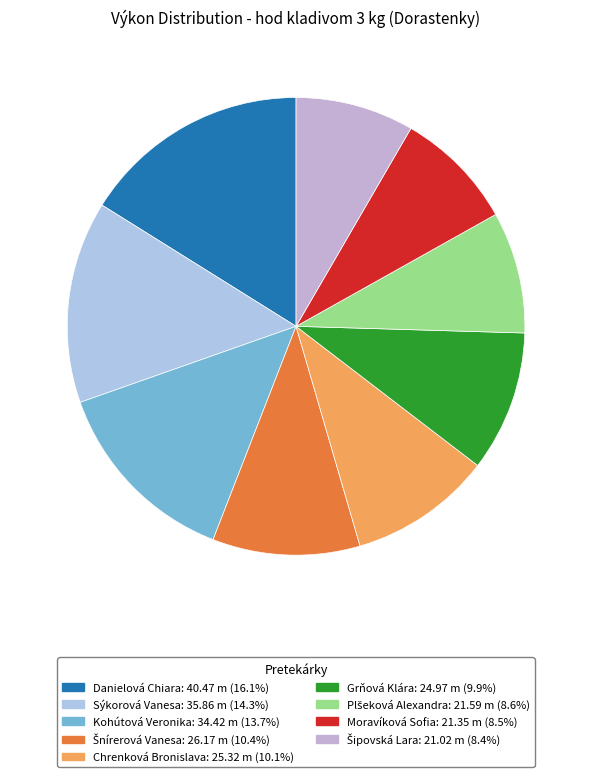

Which has a higher value, Šnírerová Vanesa or Plšeková Alexandra?

Šnírerová Vanesa